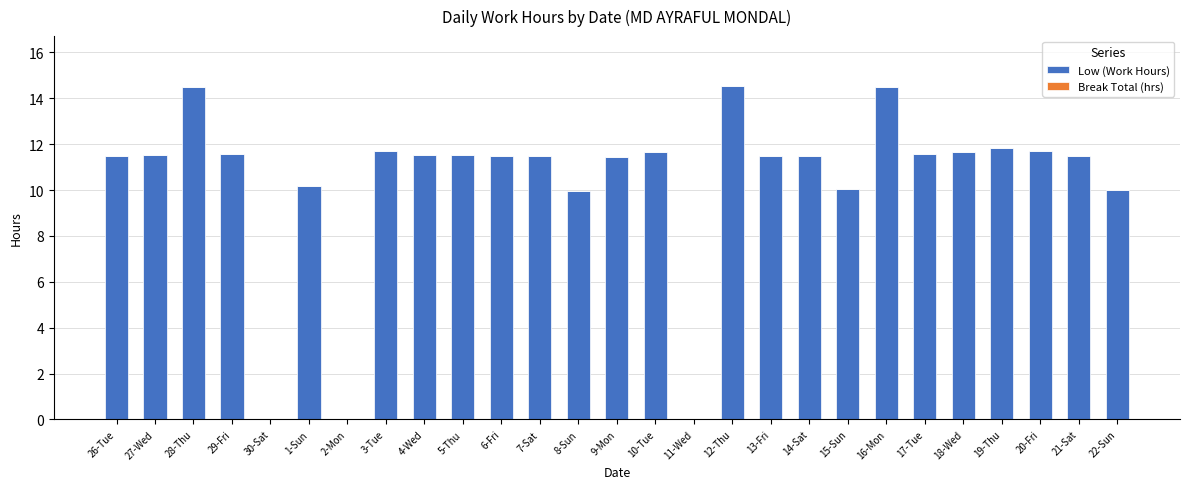

How many data points does each series have?

27